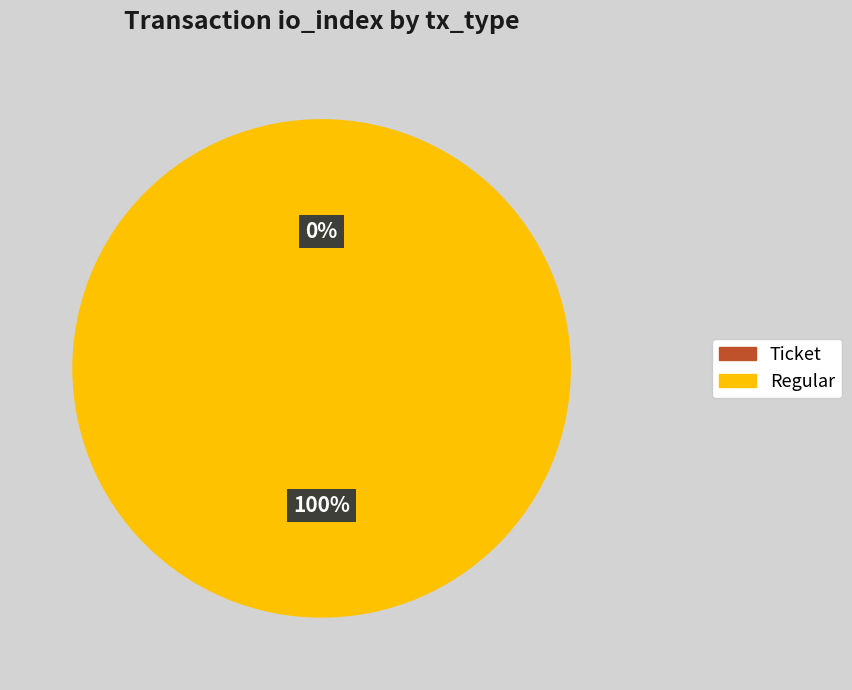

Between Ticket and Regular, which is larger?

Regular